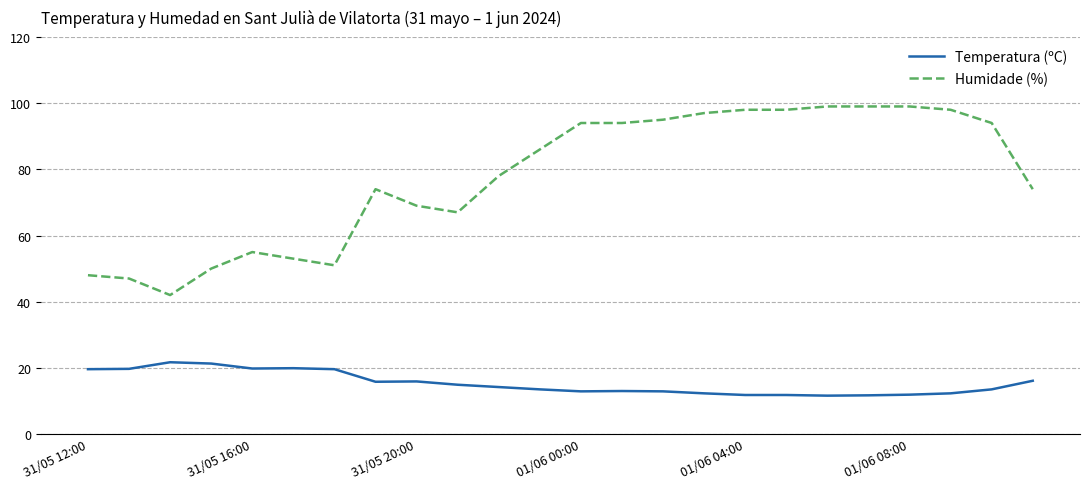

Which series has the largest range (max minus min)?

Humidade (%)